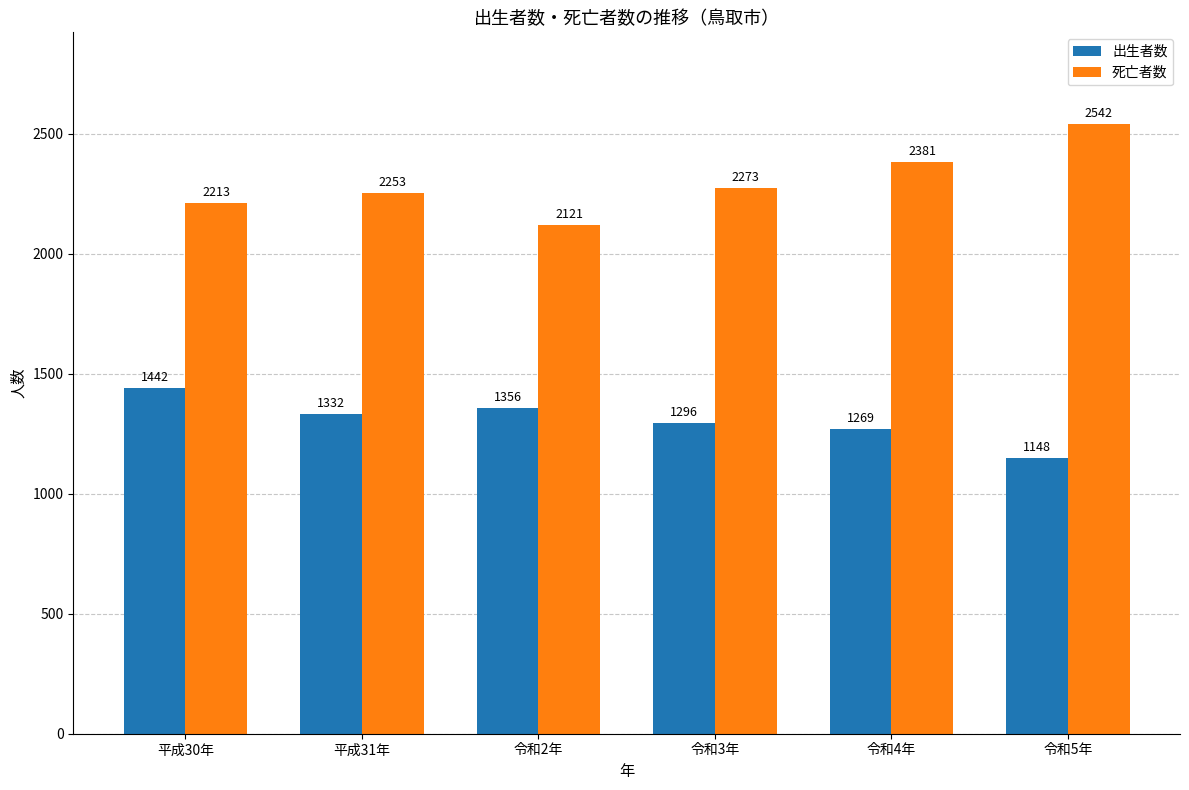

What is the value of the 出生者数 bar at the 2nd from the left?

1332